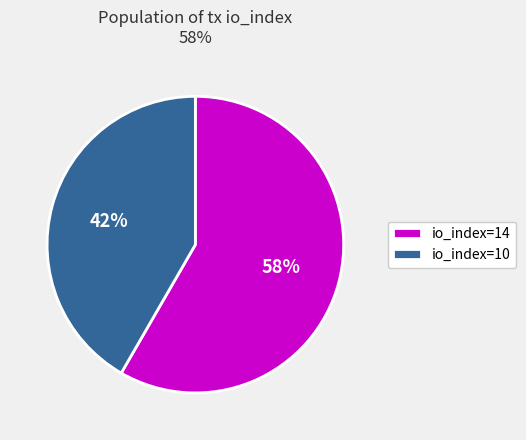

What percentage is the io_index=10 slice, to the nearest percent?

42%